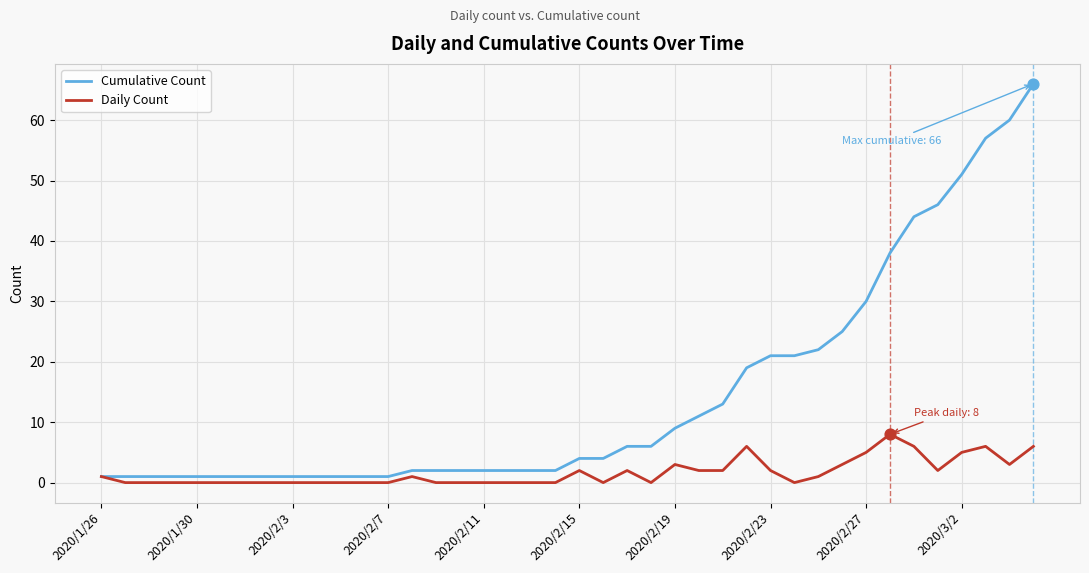

What is the greatest value displayed?

66